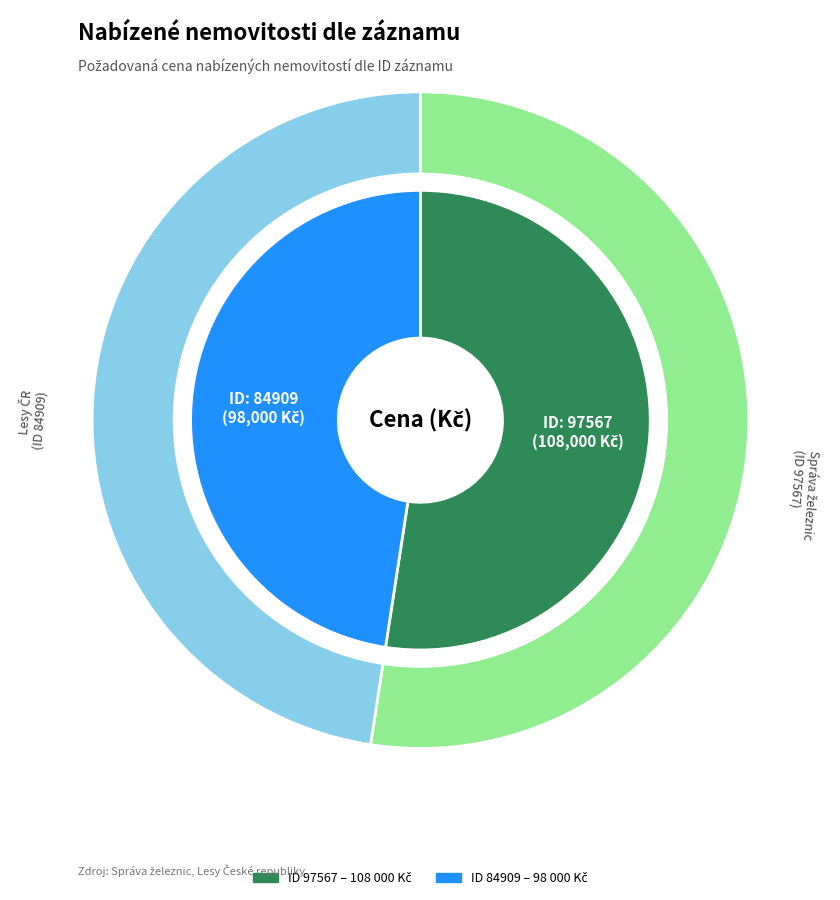

To the nearest percent, what is the combined percentage of 97567 and 84909?

100%